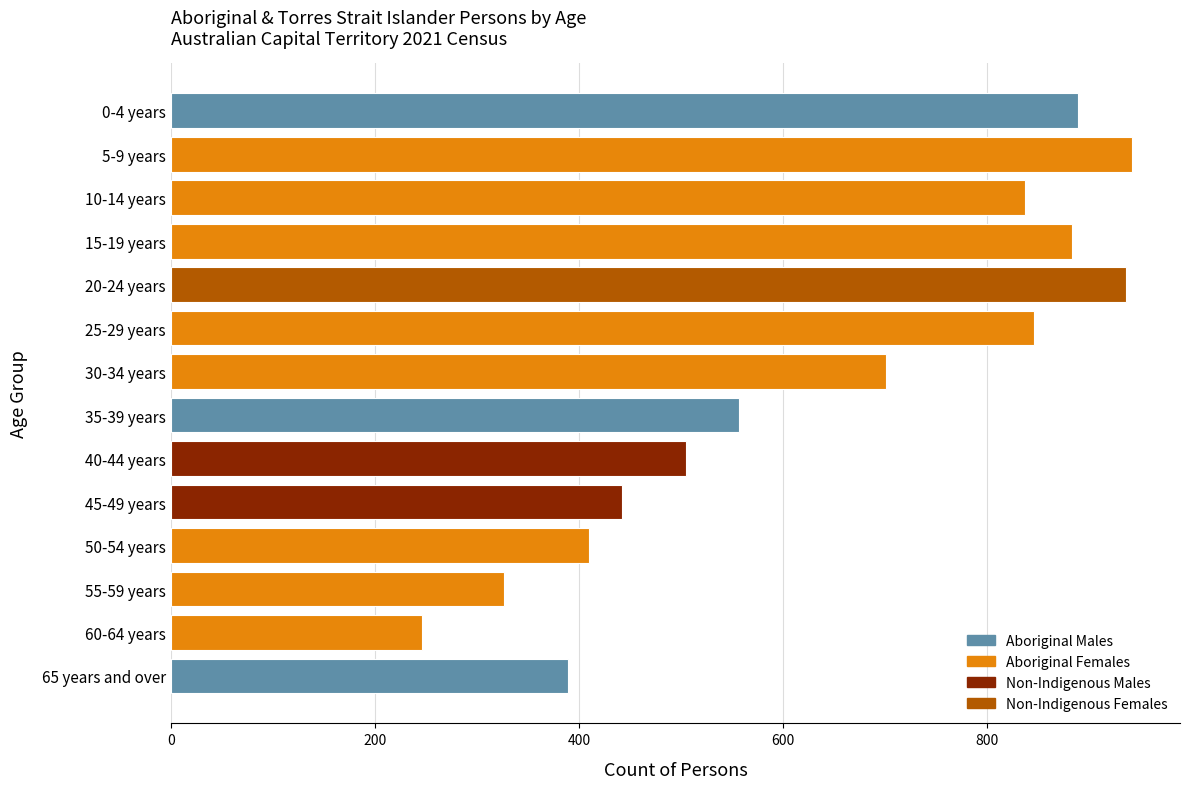

Which label corresponds to the smallest value in the chart?

60-64 years